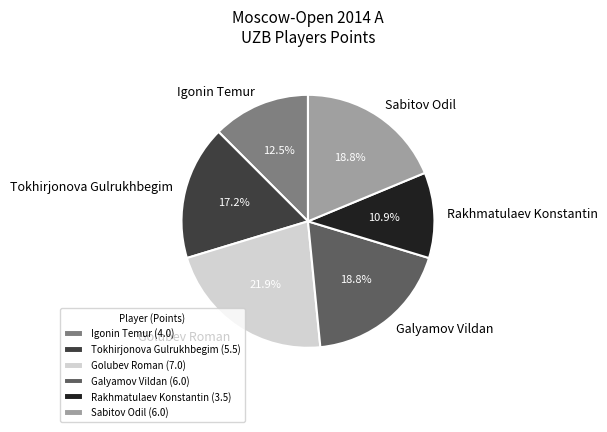

Count the number of slices in the pie.

6